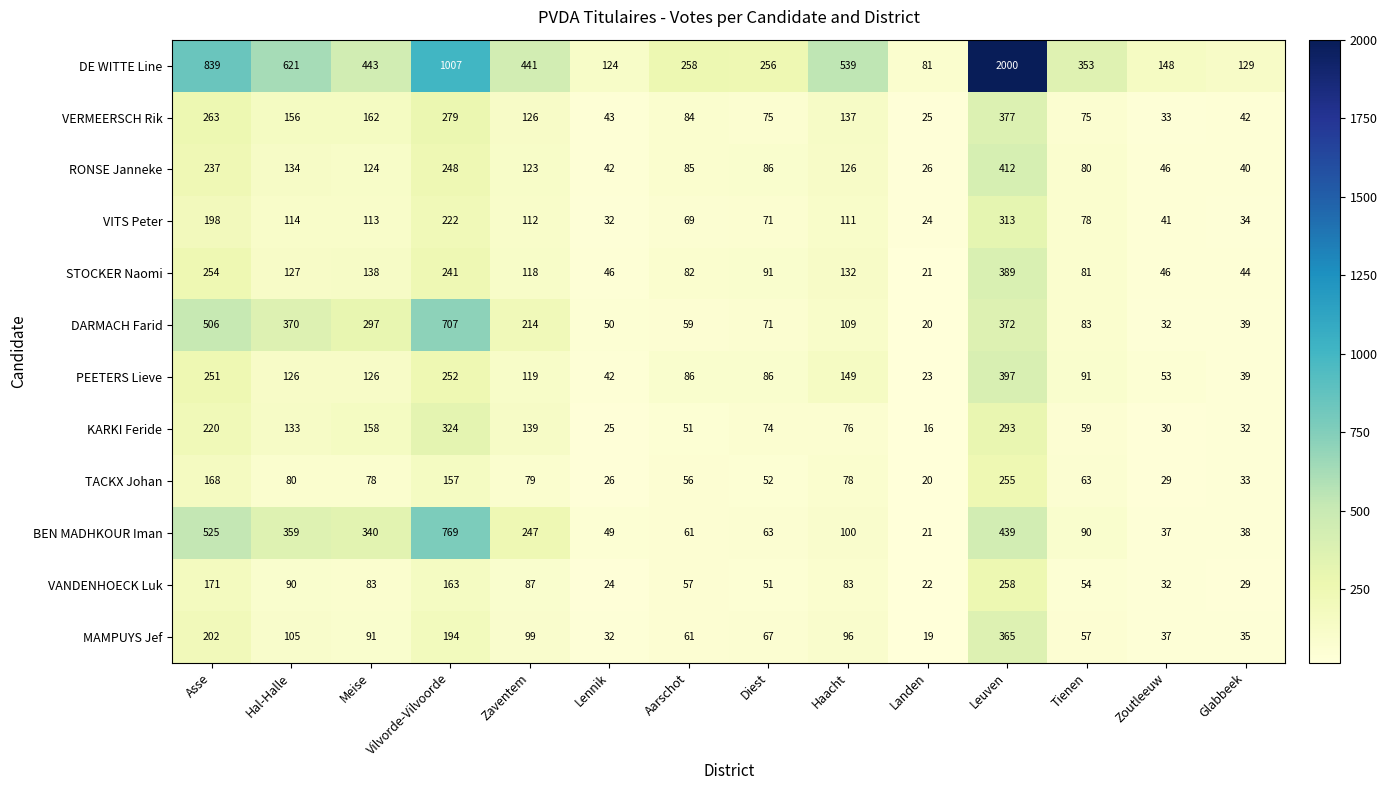

Which label corresponds to the smallest value in the chart?

Landen